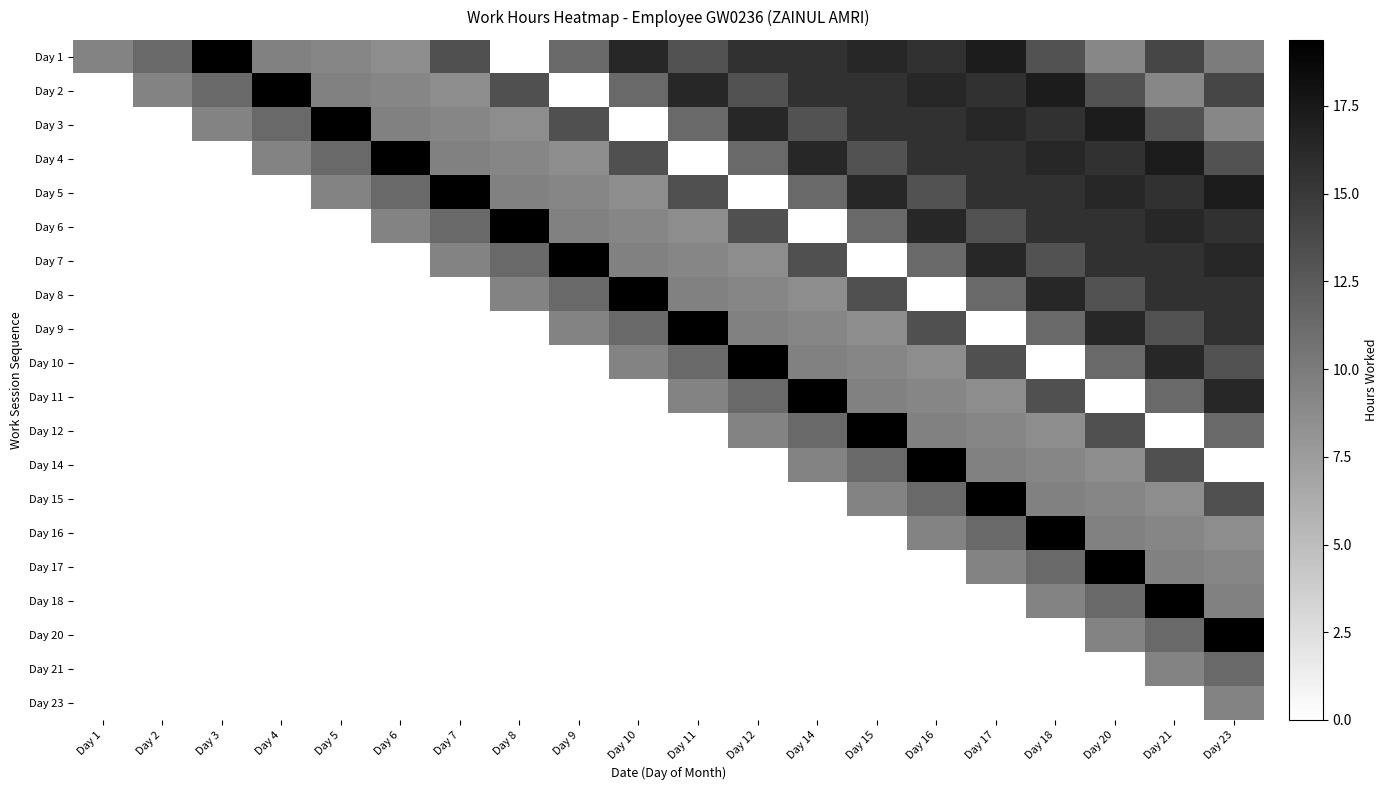

Which label corresponds to the largest value in the chart?

Day 3